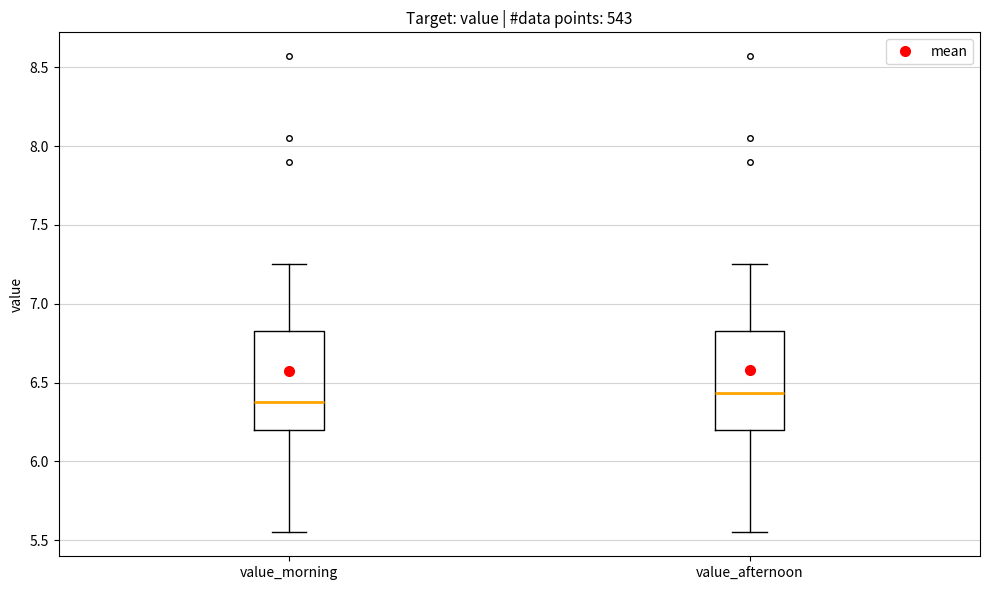

Reading left to right, transcribe this box plot: for each box, give where its median line is, the range the box spans, and where its two whiskers end, as read against the y-axis. The values are not printed on the chart, so give them approximately, as read against the axis.

value_morning: median 6.40, box 6.20 to 6.85, whiskers 5.55 to 7.25
value_afternoon: median 6.45, box 6.20 to 6.85, whiskers 5.55 to 7.25